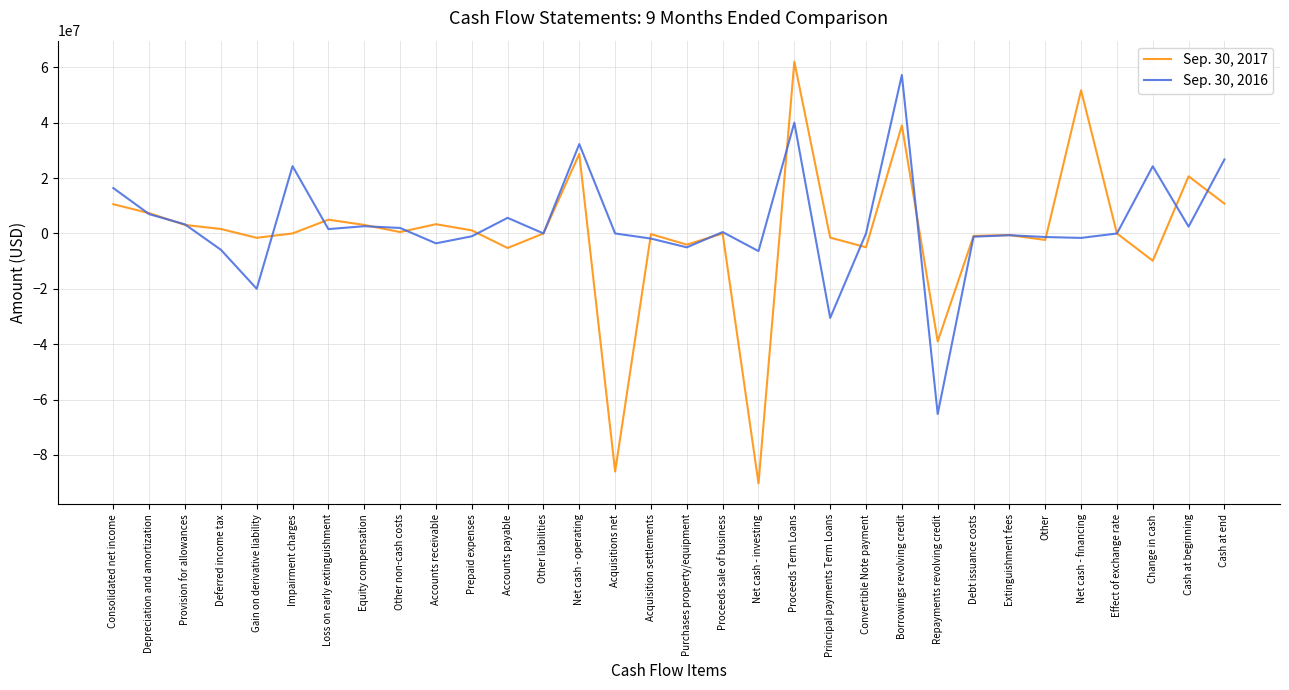

Is the value of Sep. 30, 2017 at Net cash - investing greater than the value of Sep. 30, 2016 at Borrowings revolving credit?

No